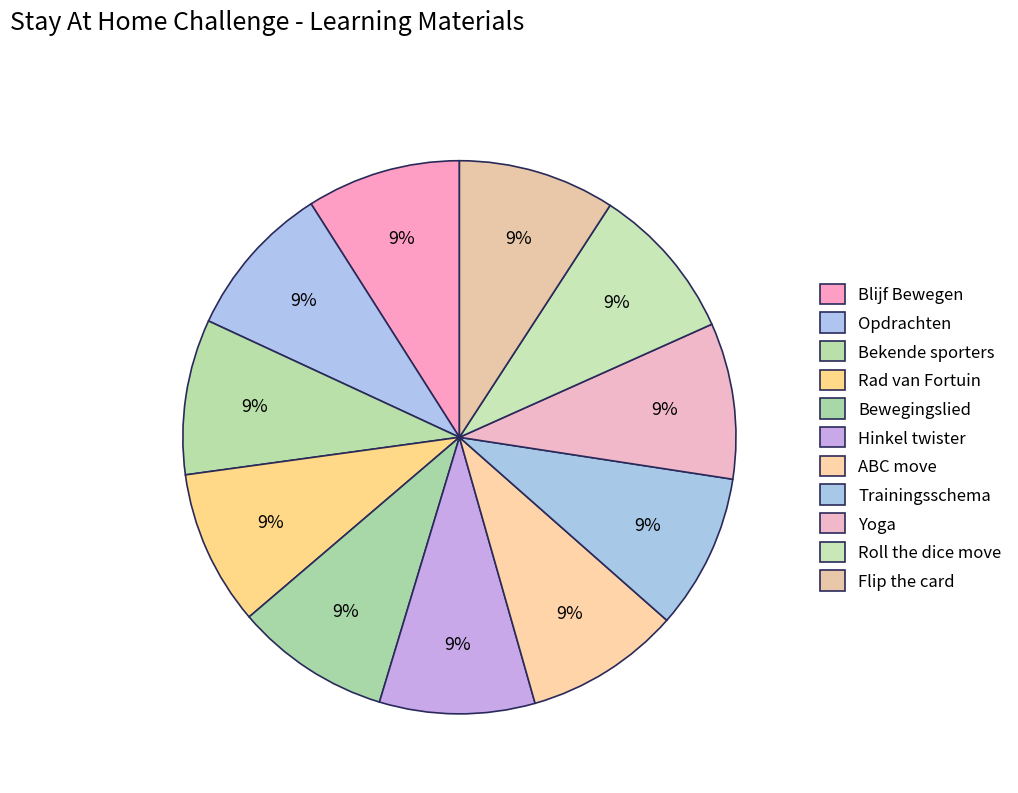

Combined, what portion of the pie is ABC move and Roll the dice move?

18.2%